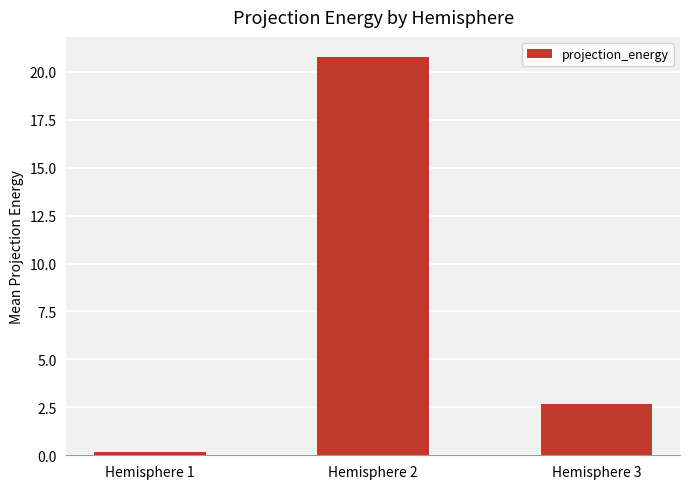

The chart shows a value of 13.4 at Hemisphere 2. True or false?

False